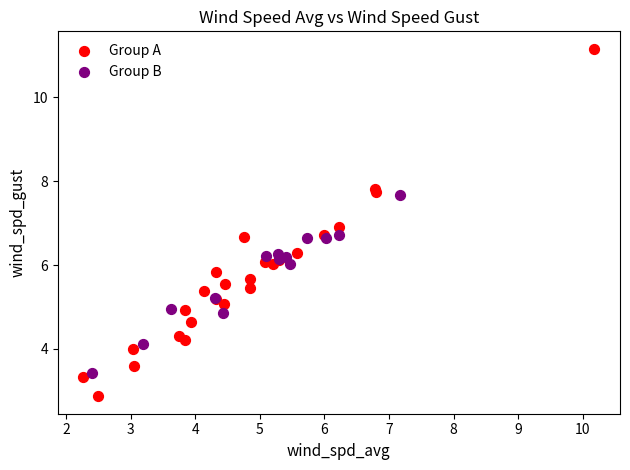

Which series has the widest spread of Y values?

Group A